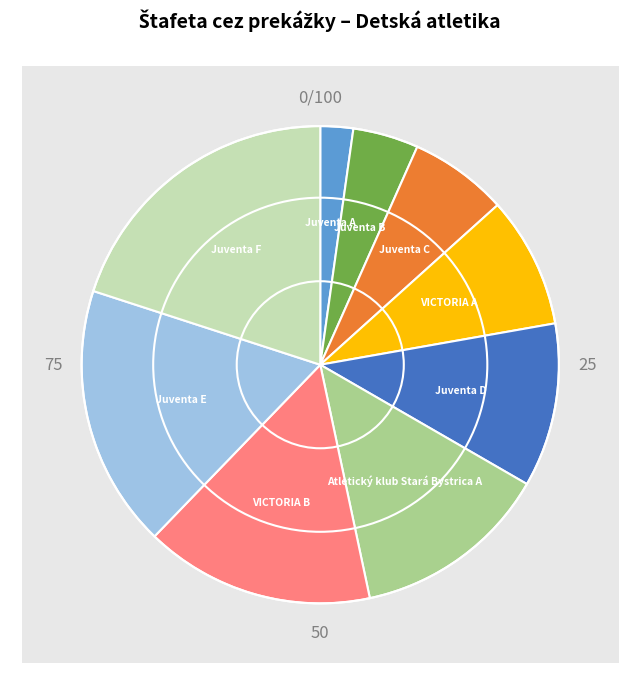

Rank the categories by value from lowest to highest.

ŠK Juventa Žilina A, ŠK Juventa Žilina B, ŠK Juventa Žilina C, AC VICTORIA Turany A, ŠK Juventa Žilina D, Atletický klub Stará Bystrica A, AC VICTORIA Turany B, ŠK Juventa Žilina E, ŠK Juventa Žilina F